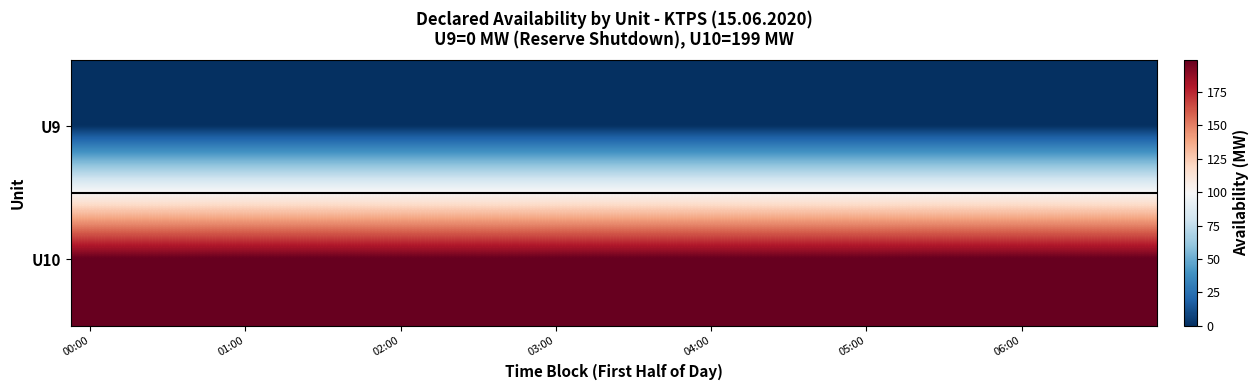

At which category is the sum across all series the highest?

00:00